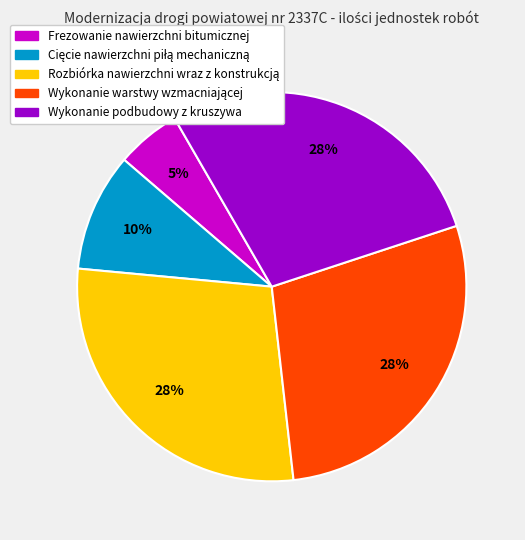

Which slice is the smallest?

Frezowanie nawierzchni bitumicznej